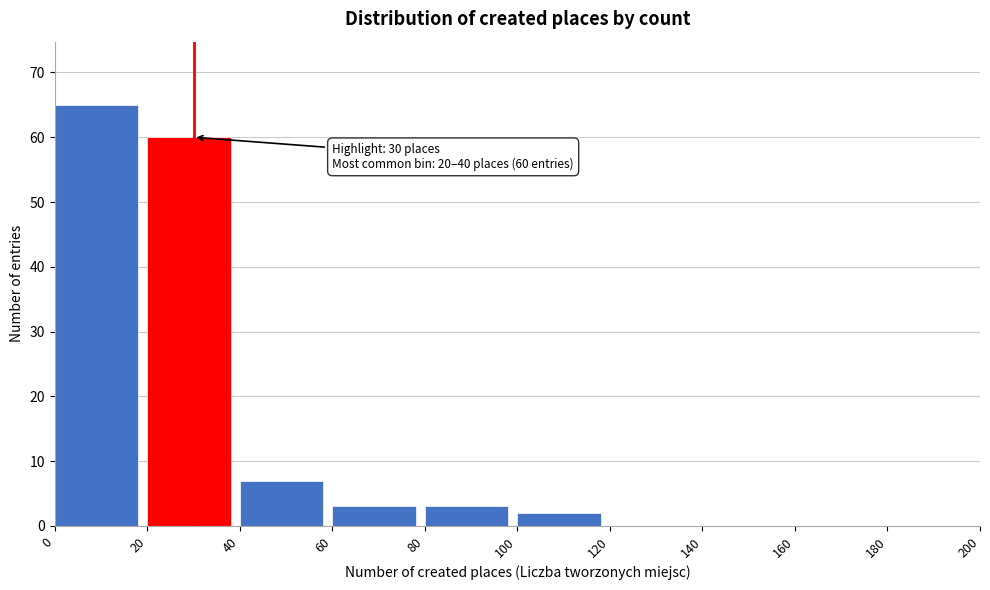

Which range on the x-axis has the tallest bar?

0 to 20